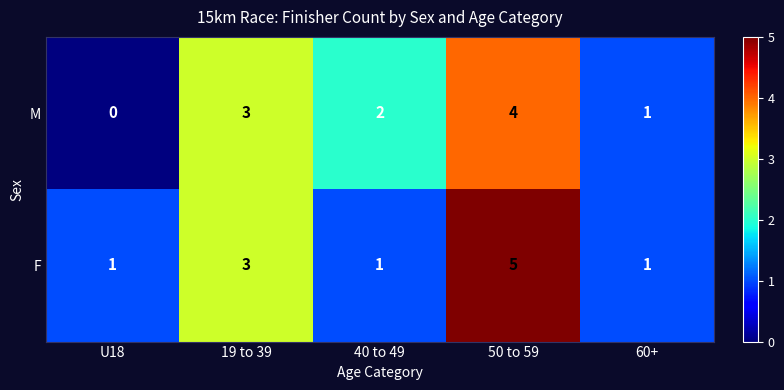

At 50 to 59, list the series in order from smallest to largest.

M, F